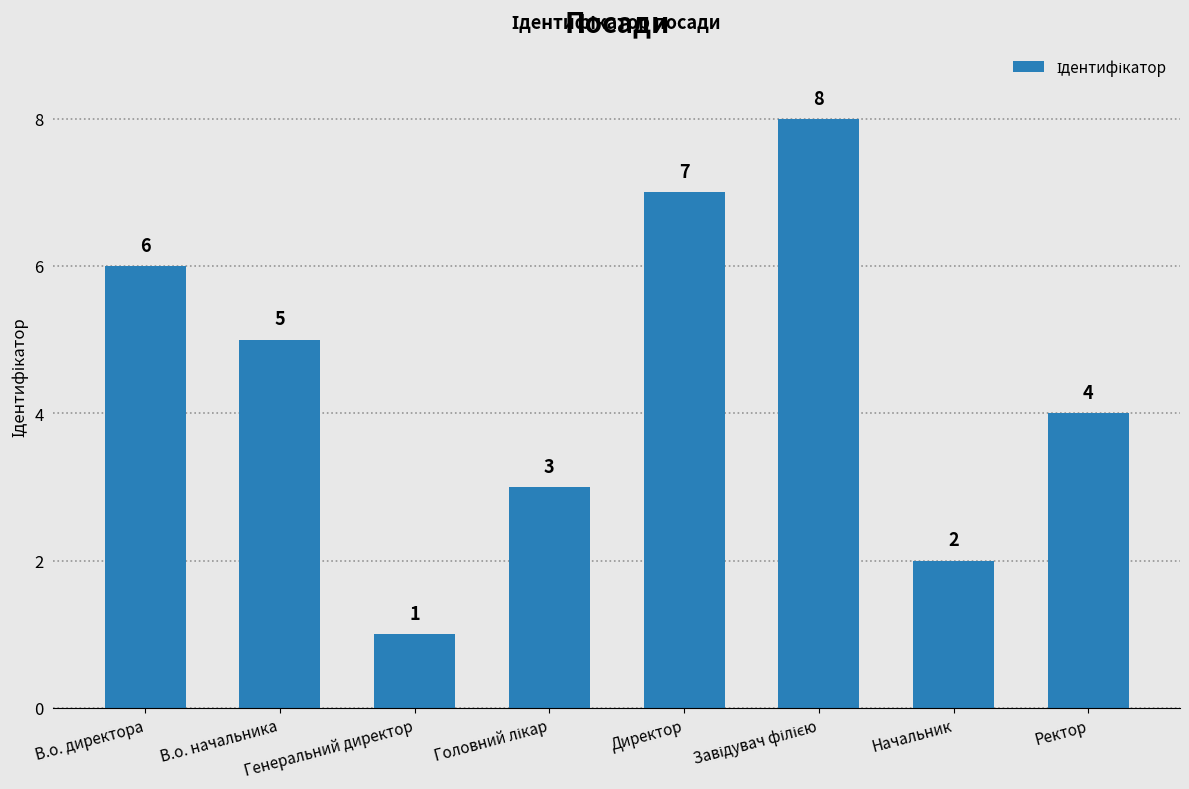

What is the smallest value displayed?

1